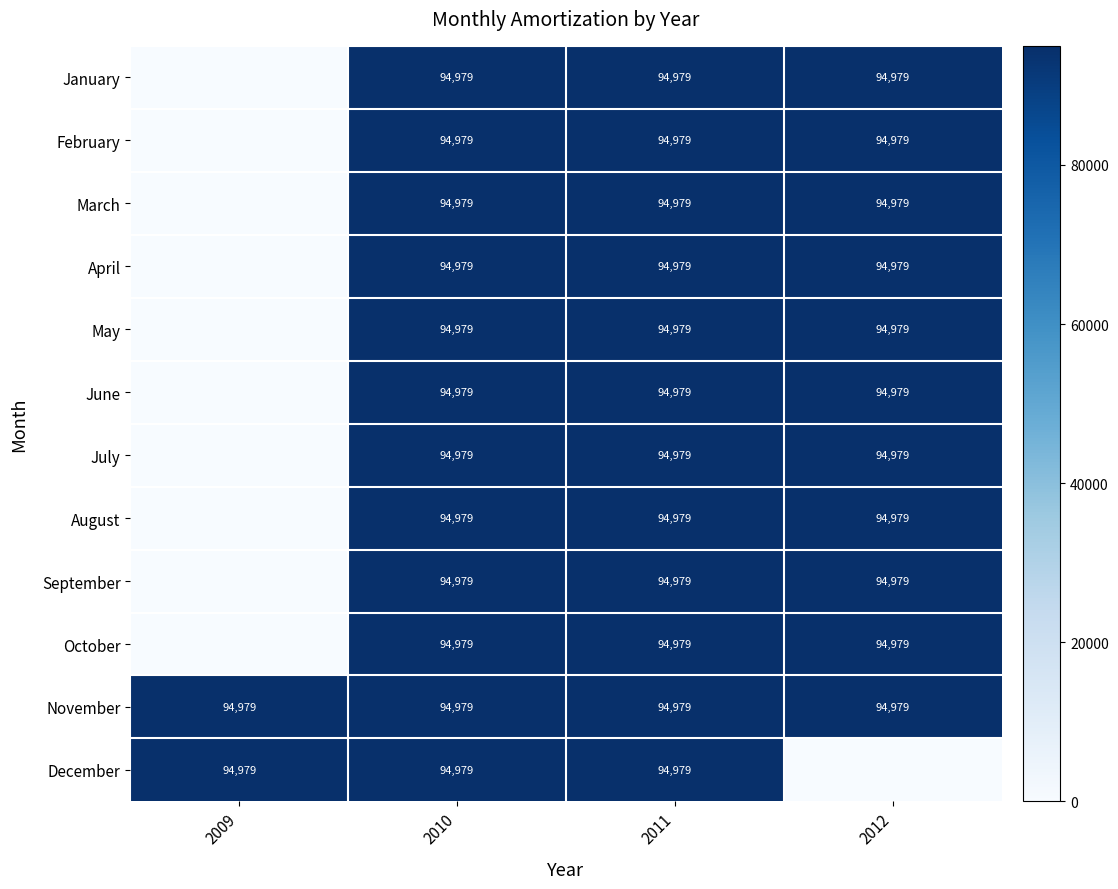

What is the total value across all series at 2011?

1139748